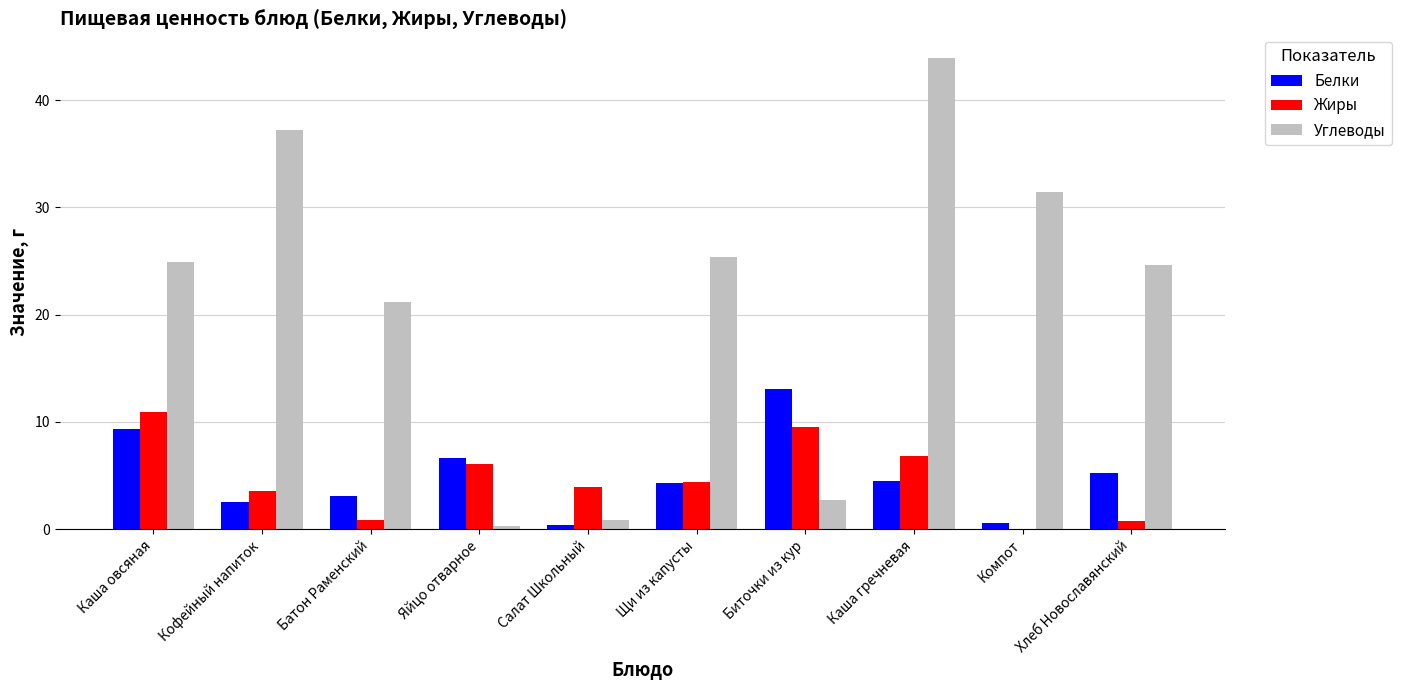

What is the total value across all series at Кофейный напиток?

43.3